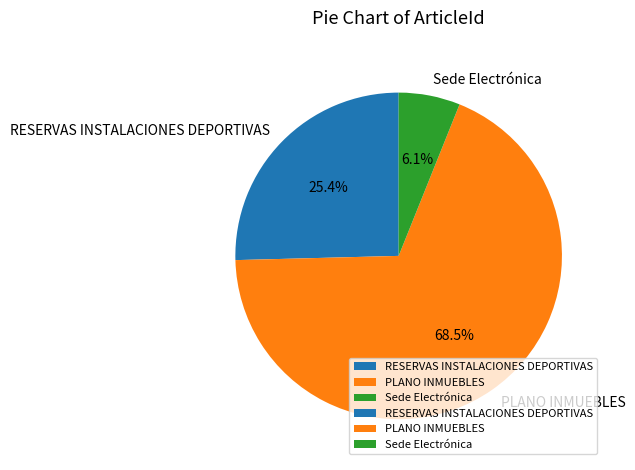

To the nearest percent, what portion does RESERVAS INSTALACIONES DEPORTIVAS represent?

25%